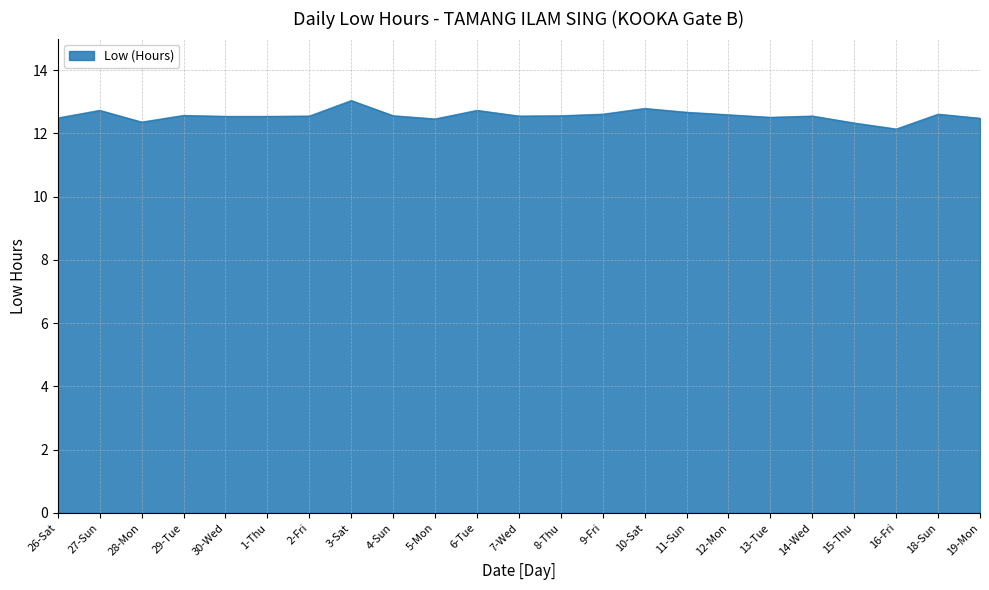

What is the approximate value at 18-Sun?

12.6